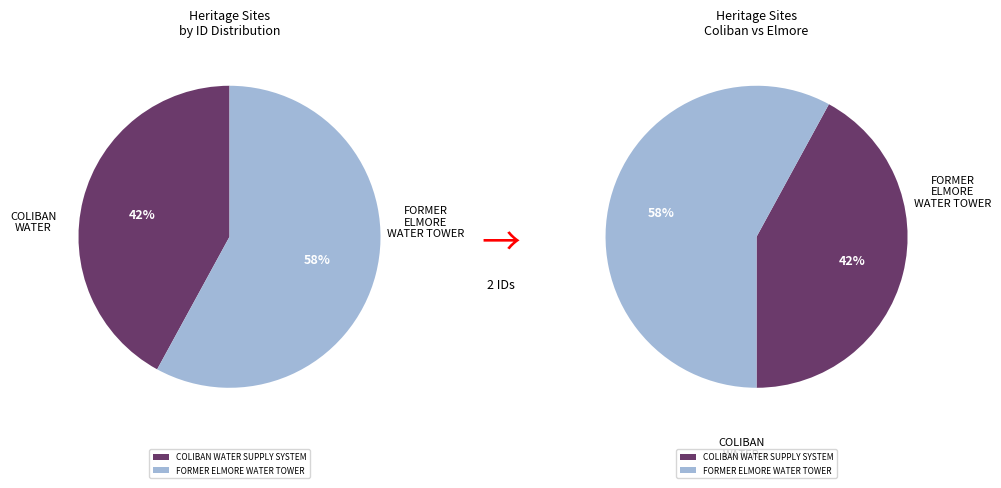

True or false: FORMER ELMORE WATER TOWER accounts for 58% of the total.

True